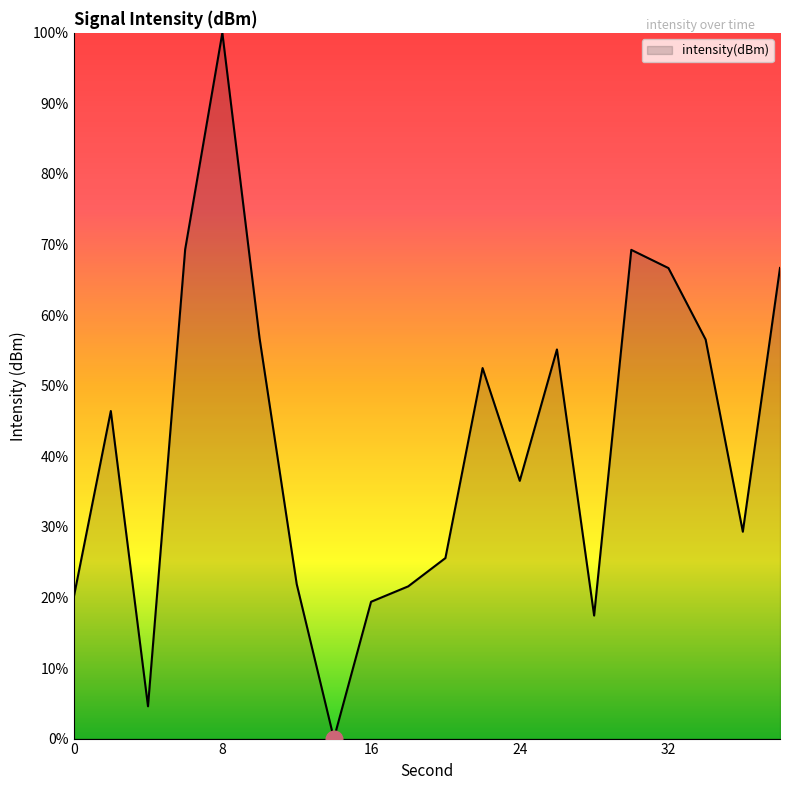

What is the greatest value displayed?

100.0